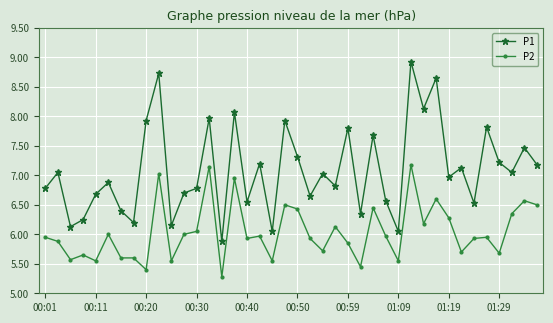

List the series in order of their overall mean, highest first.

P1, P2